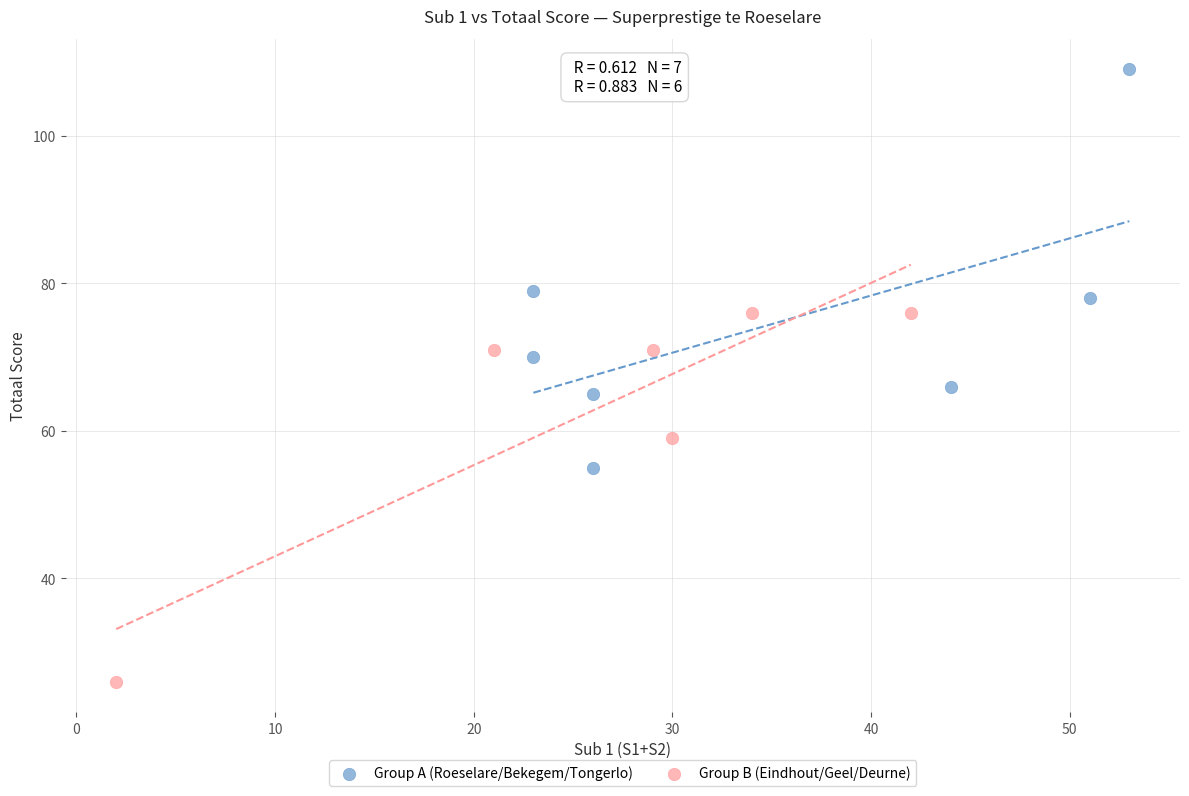

Which series has the widest spread of Y values?

Group A (Roeselare/Bekegem/Tongerlo)